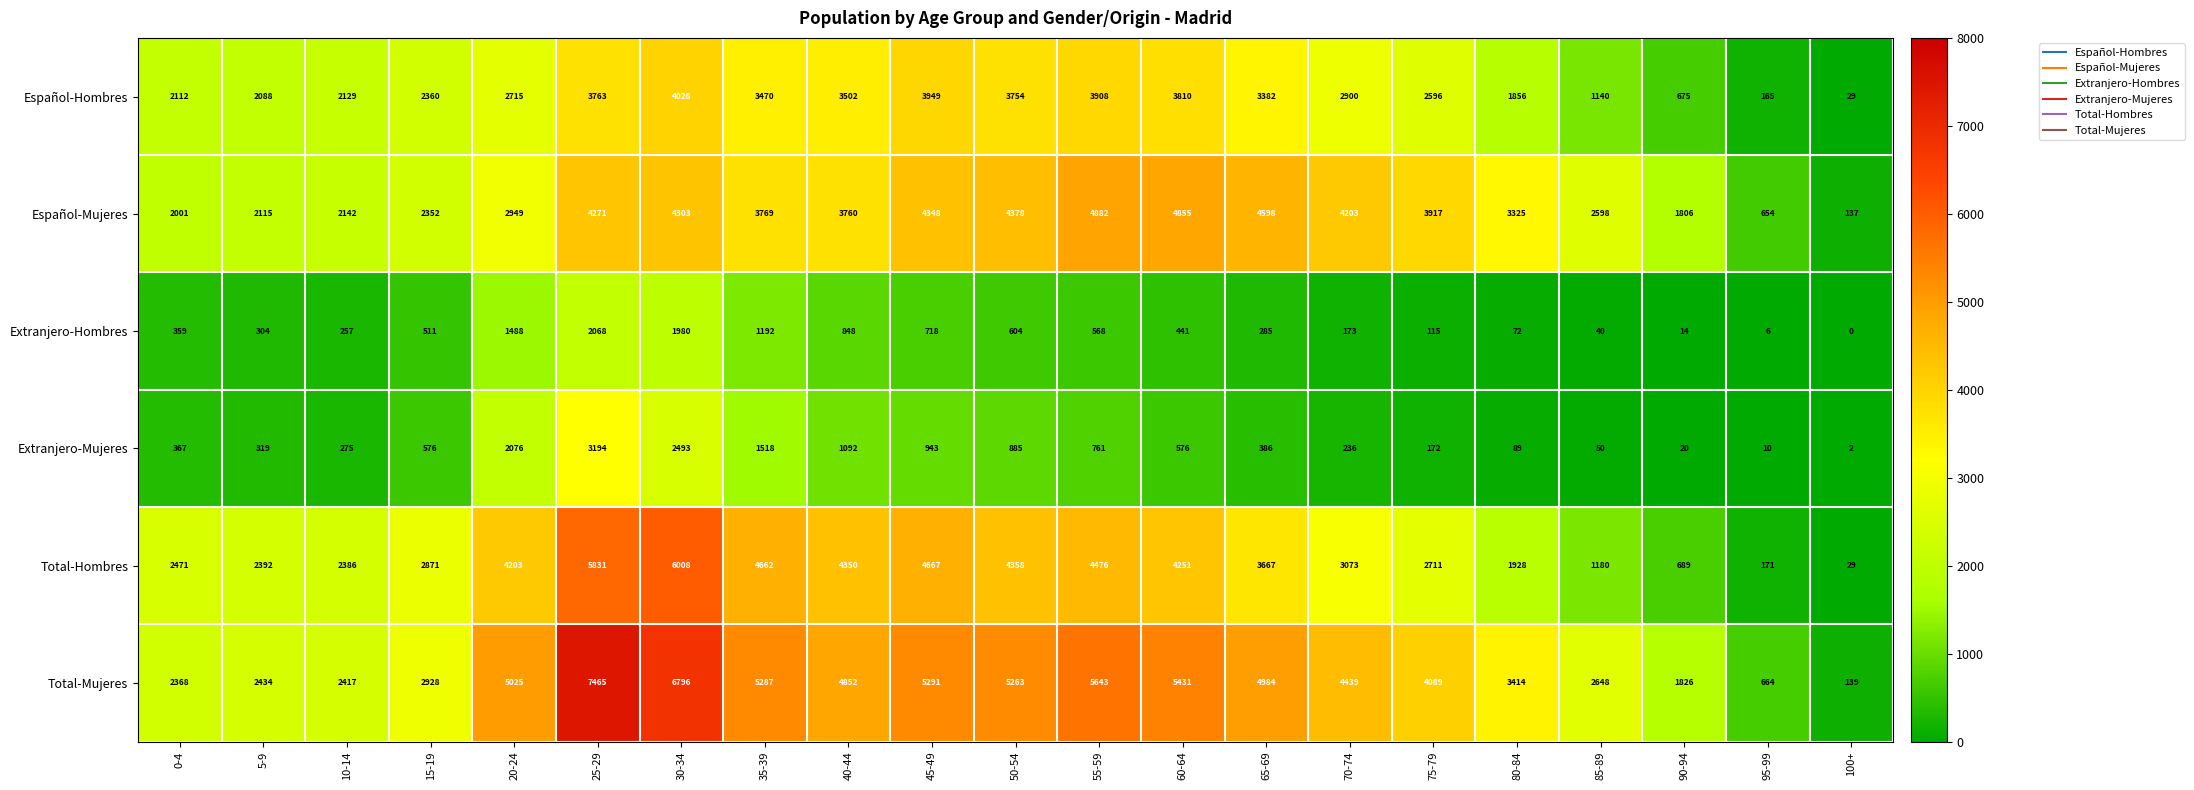

Where is Total-Mujeres nearest to the value 3802?

75-79